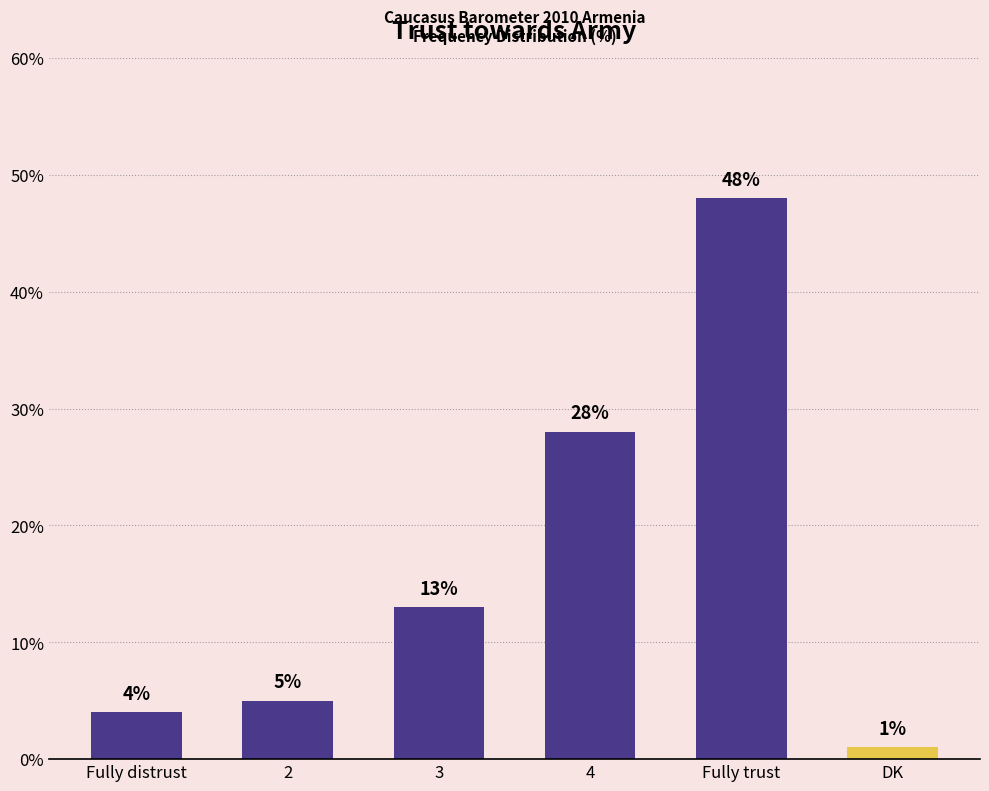

Where is the data nearest to the value 24?

4